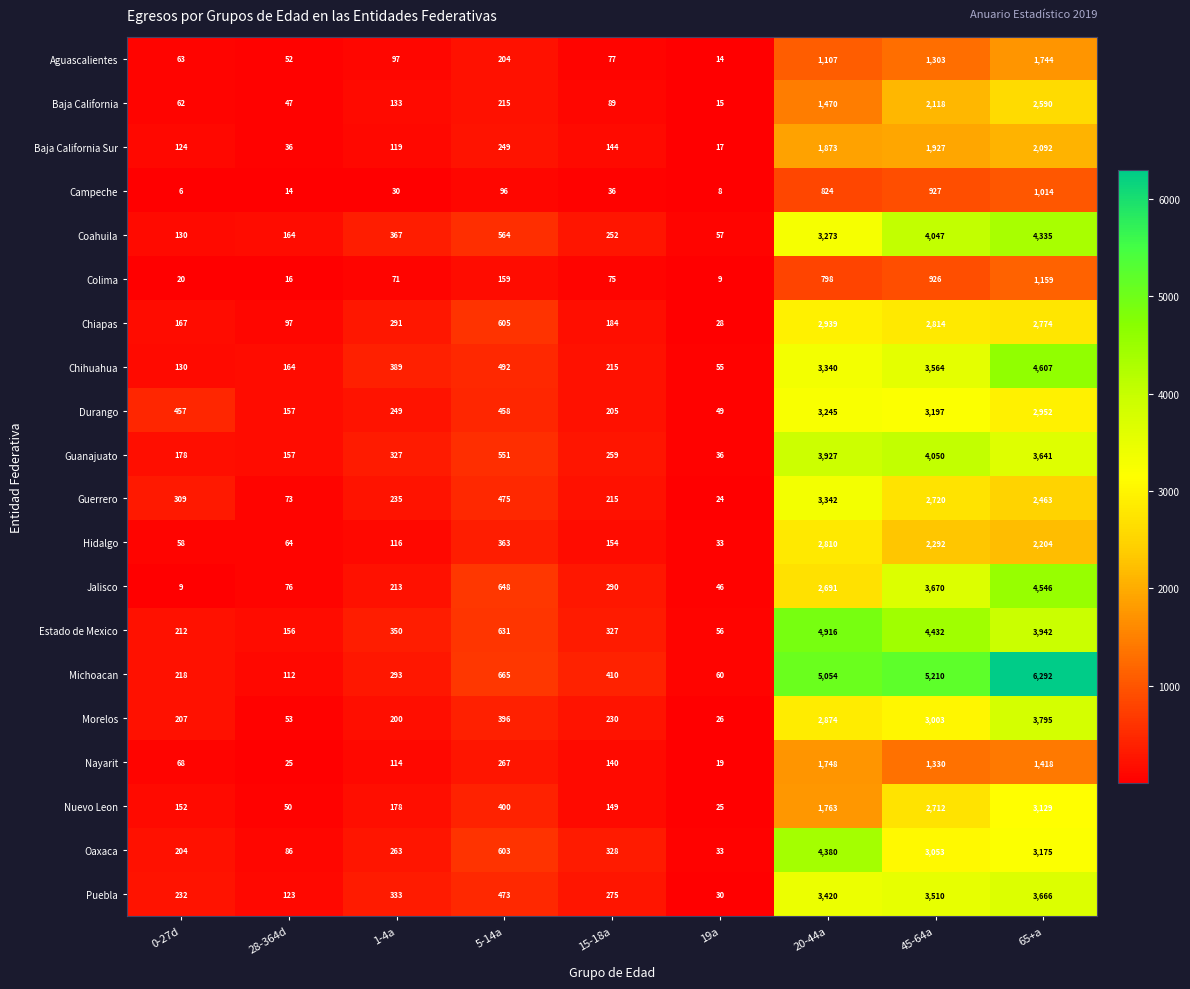

At which category does the chart reach its peak across all series?

65+a